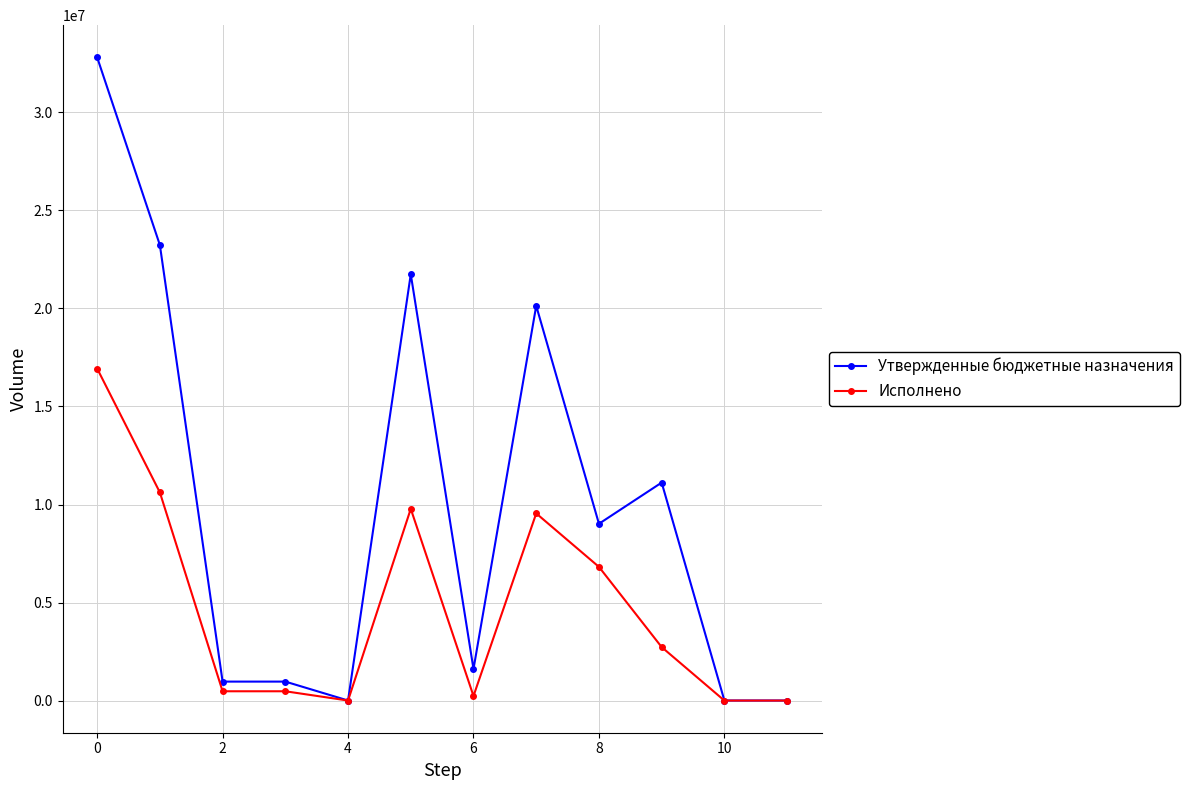

Rank the series by their average value, from lowest to highest.

Исполнено, Утвержденные бюджетные назначения